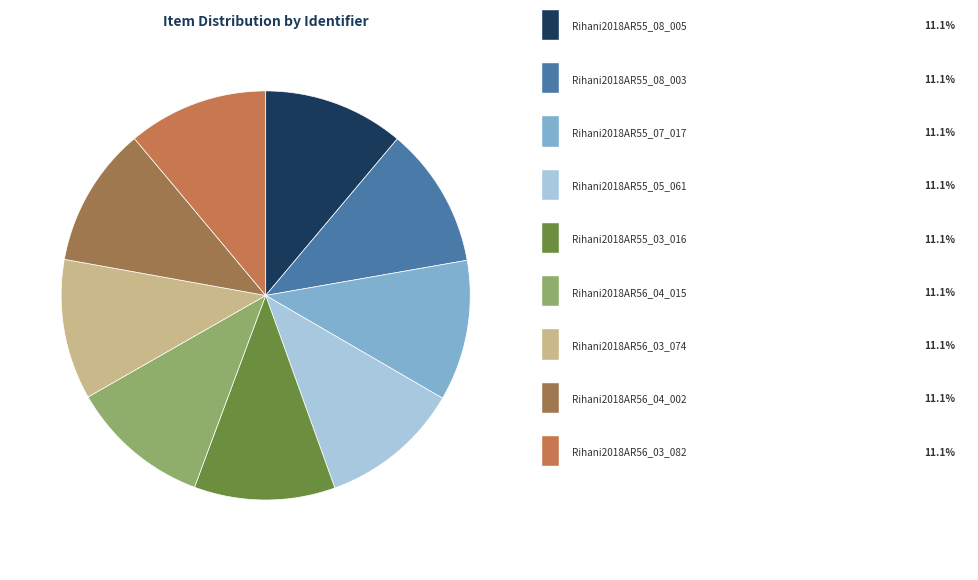

How many segments does this pie chart have?

9